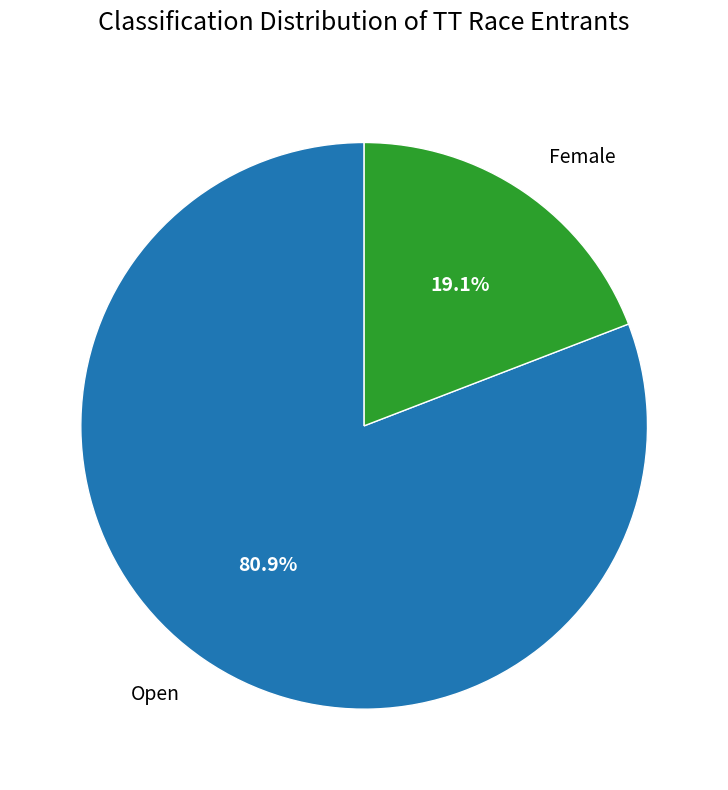

What is the largest slice in the pie chart?

Open